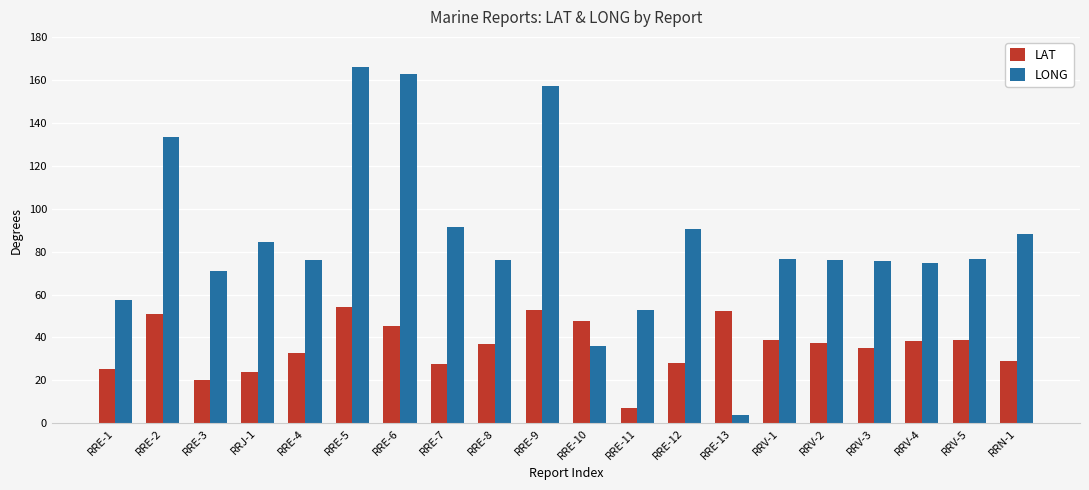

At which label does LONG first exceed 76?

RRE-2